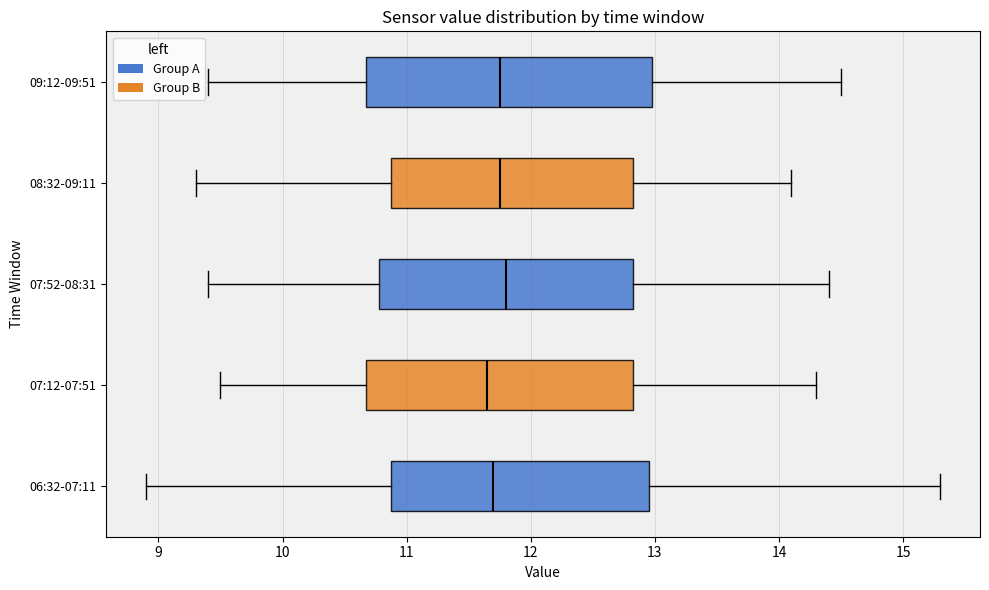

Which box is the widest, from its left edge to its right edge?

09:12-09:51